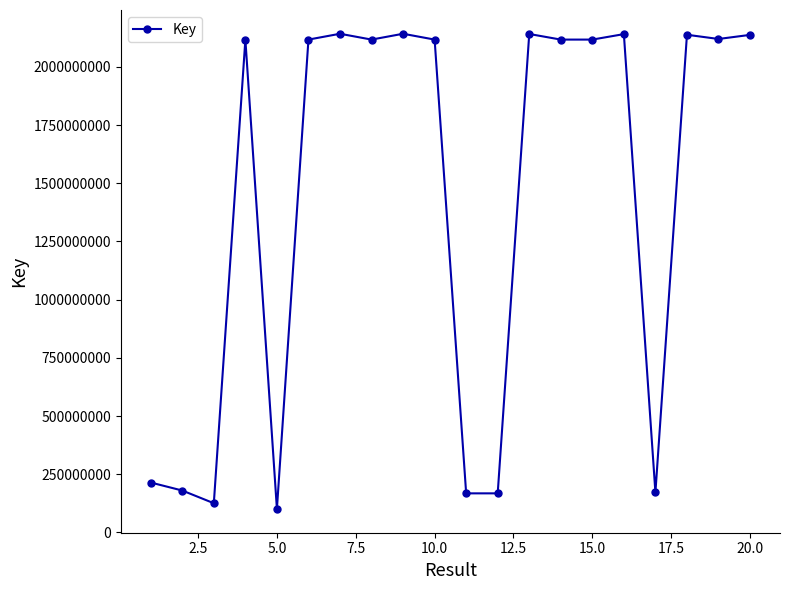

Count the number of data series in this chart.

1